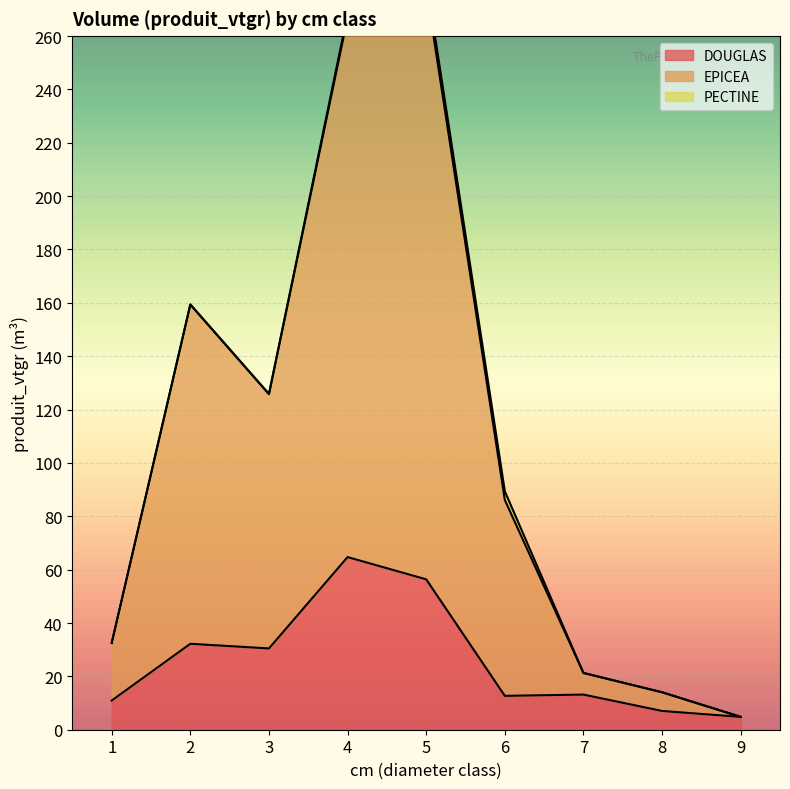

Which has a higher value, 2 or 1?

2